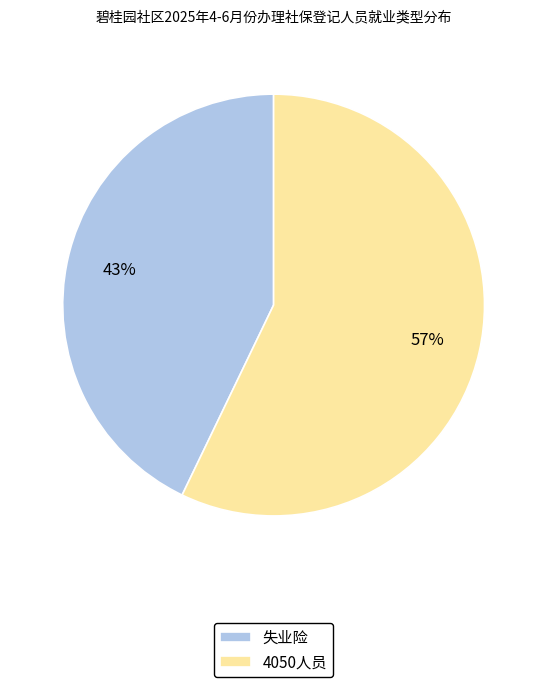

How many segments does this pie chart have?

2